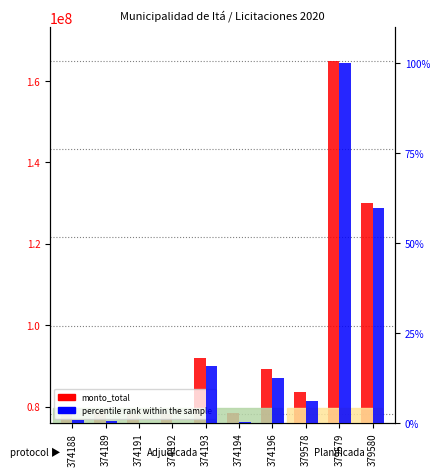

Rank the series by their average value, from highest to lowest.

monto_total, percentile rank within the sample